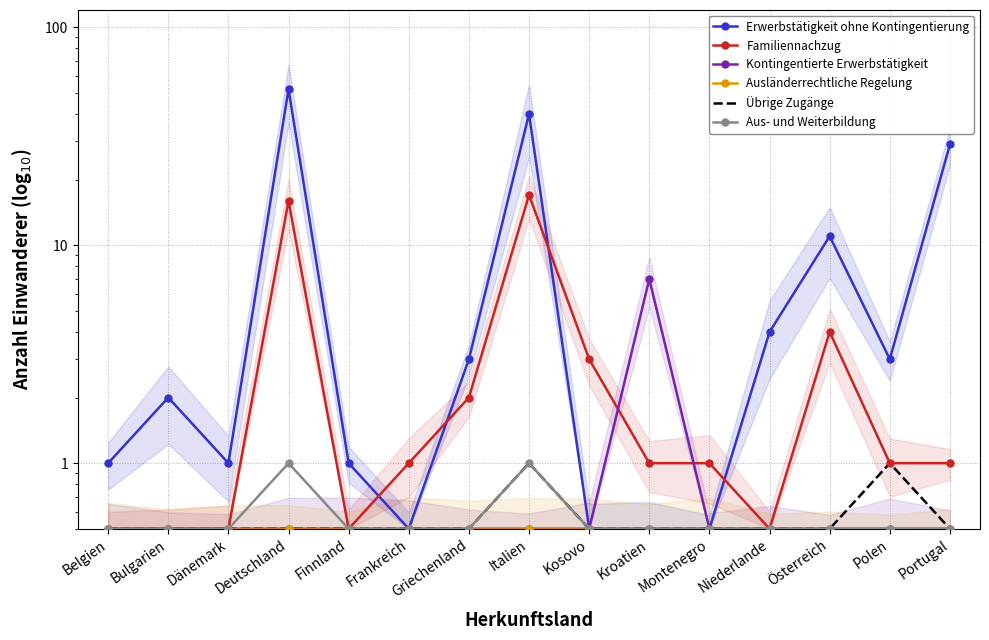

Reading left to right, extract all data points from this chart.

Erwerbstätigkeit ohne Kontingentierung: Belgien=1.0	Bulgarien=2.0	Dänemark=1.0	Deutschland=52.0	Finnland=1.0	Frankreich=0.5	Griechenland=3.0	Italien=40.0	Kosovo=0.5	Kroatien=0.5	Montenegro=0.5	Niederlande=4.0	Österreich=11.0	Polen=3.0	Portugal=29.0
Familiennachzug: Belgien=0.5	Bulgarien=0.5	Dänemark=0.5	Deutschland=16.0	Finnland=0.5	Frankreich=1.0	Griechenland=2.0	Italien=17.0	Kosovo=3.0	Kroatien=1.0	Montenegro=1.0	Niederlande=0.5	Österreich=4.0	Polen=1.0	Portugal=1.0
Kontingentierte Erwerbstätigkeit: Belgien=0.5	Bulgarien=0.5	Dänemark=0.5	Deutschland=0.5	Finnland=0.5	Frankreich=0.5	Griechenland=0.5	Italien=0.5	Kosovo=0.5	Kroatien=7.0	Montenegro=0.5	Niederlande=0.5	Österreich=0.5	Polen=0.5	Portugal=0.5
Ausländerrechtliche Regelung: Belgien=0.5	Bulgarien=0.5	Dänemark=0.5	Deutschland=0.5	Finnland=0.5	Frankreich=0.5	Griechenland=0.5	Italien=0.5	Kosovo=0.5	Kroatien=0.5	Montenegro=0.5	Niederlande=0.5	Österreich=0.5	Polen=0.5	Portugal=0.5
Übrige Zugänge: Belgien=0.5	Bulgarien=0.5	Dänemark=0.5	Deutschland=0.5	Finnland=0.5	Frankreich=0.5	Griechenland=0.5	Italien=1.0	Kosovo=0.5	Kroatien=0.5	Montenegro=0.5	Niederlande=0.5	Österreich=0.5	Polen=1.0	Portugal=0.5
Aus- und Weiterbildung: Belgien=0.5	Bulgarien=0.5	Dänemark=0.5	Deutschland=1.0	Finnland=0.5	Frankreich=0.5	Griechenland=0.5	Italien=1.0	Kosovo=0.5	Kroatien=0.5	Montenegro=0.5	Niederlande=0.5	Österreich=0.5	Polen=0.5	Portugal=0.5